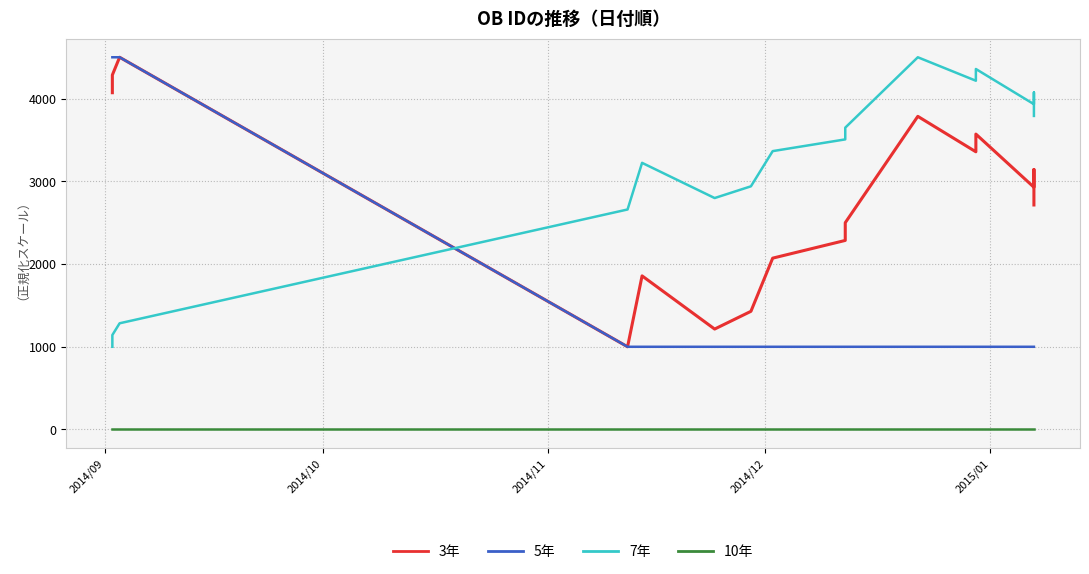

What is the label of the 3rd point from the left?

2014/11